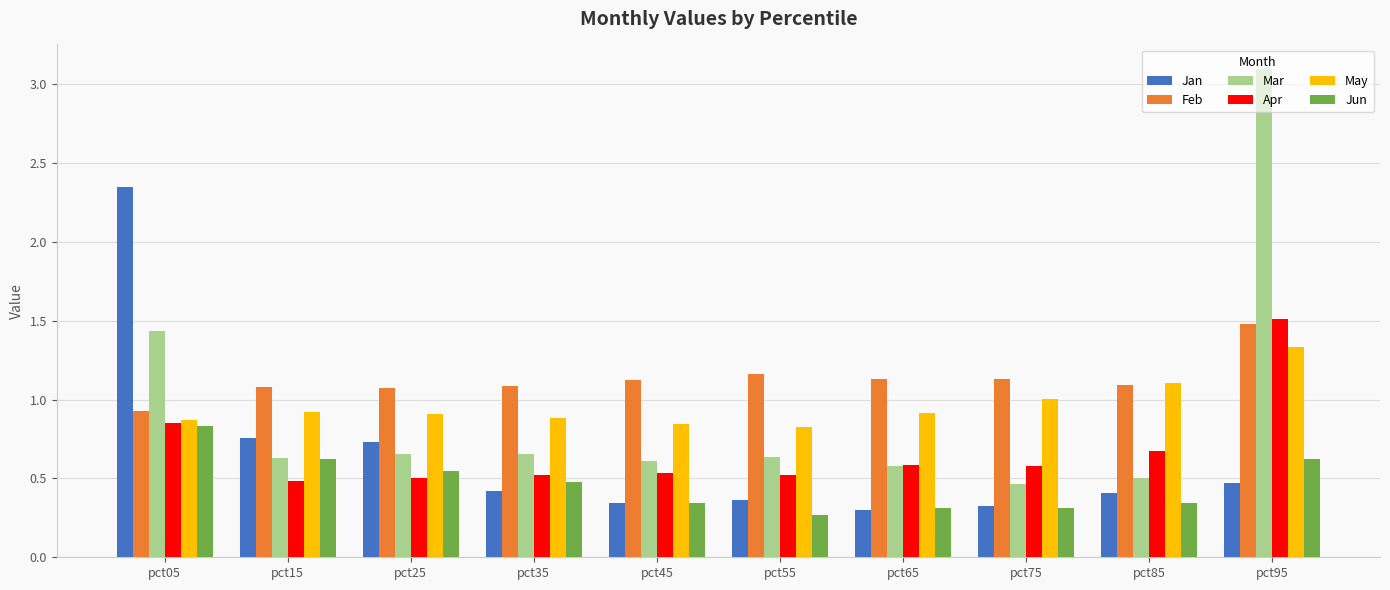

What is the difference between the Jan values at pct05 and pct45?

2.0